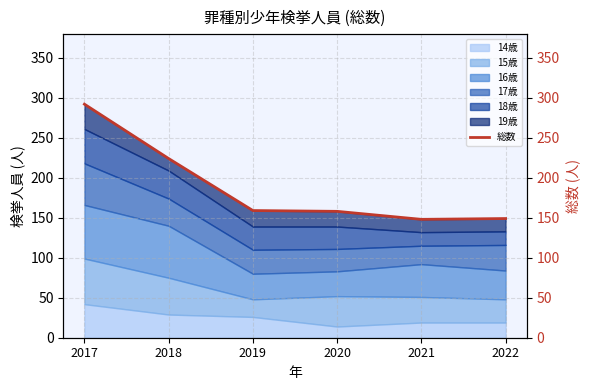

What is the change in value from 2017 to 2022?

-143